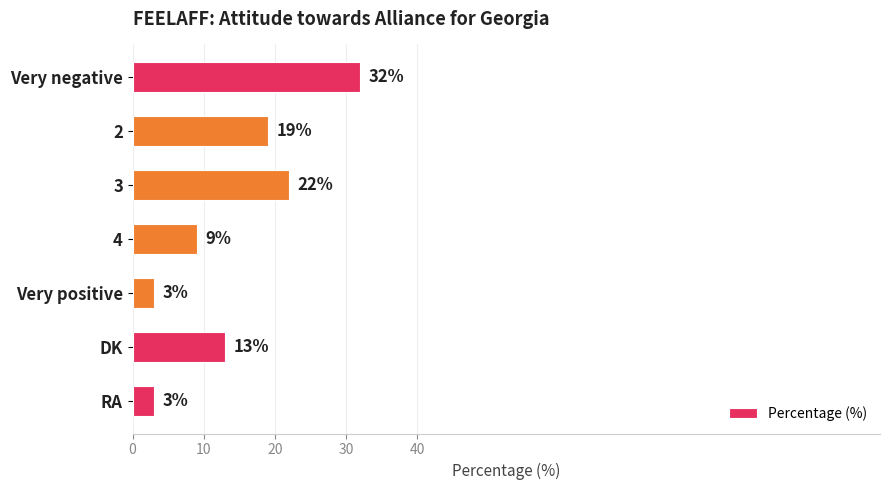

Reading top to bottom, extract all data points from this chart.

Very negative=32	2=19	3=22	4=9	Very positive=3	DK=13	RA=3